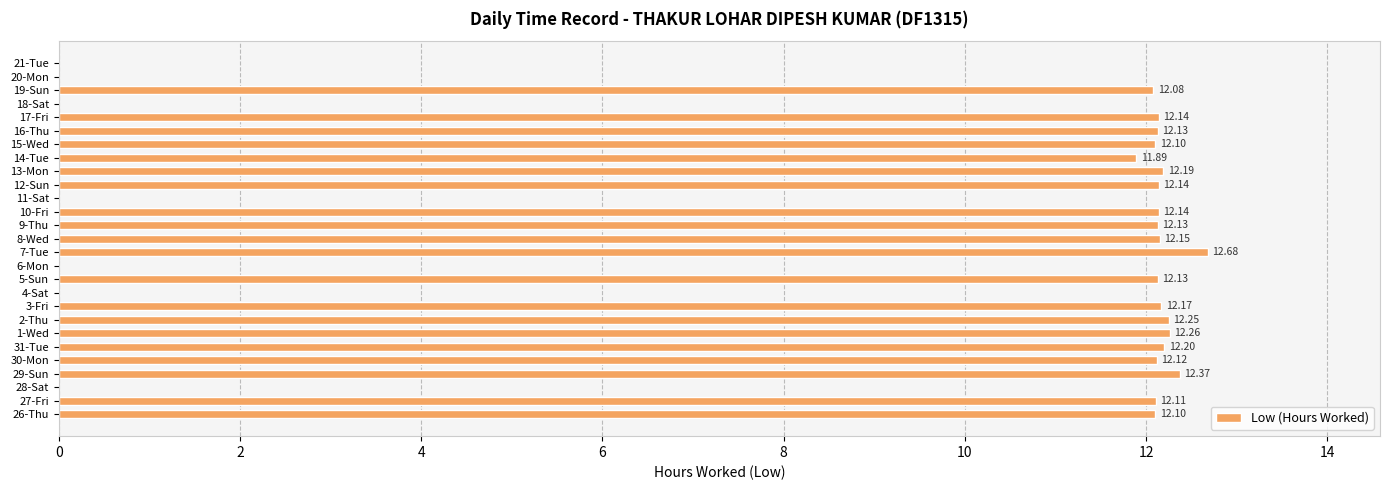

Which category has the highest value across all series?

7-Tue